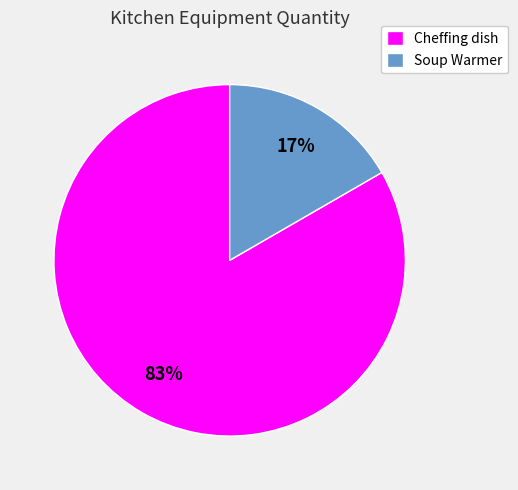

To the nearest percent, what portion does Cheffing dish represent?

83%